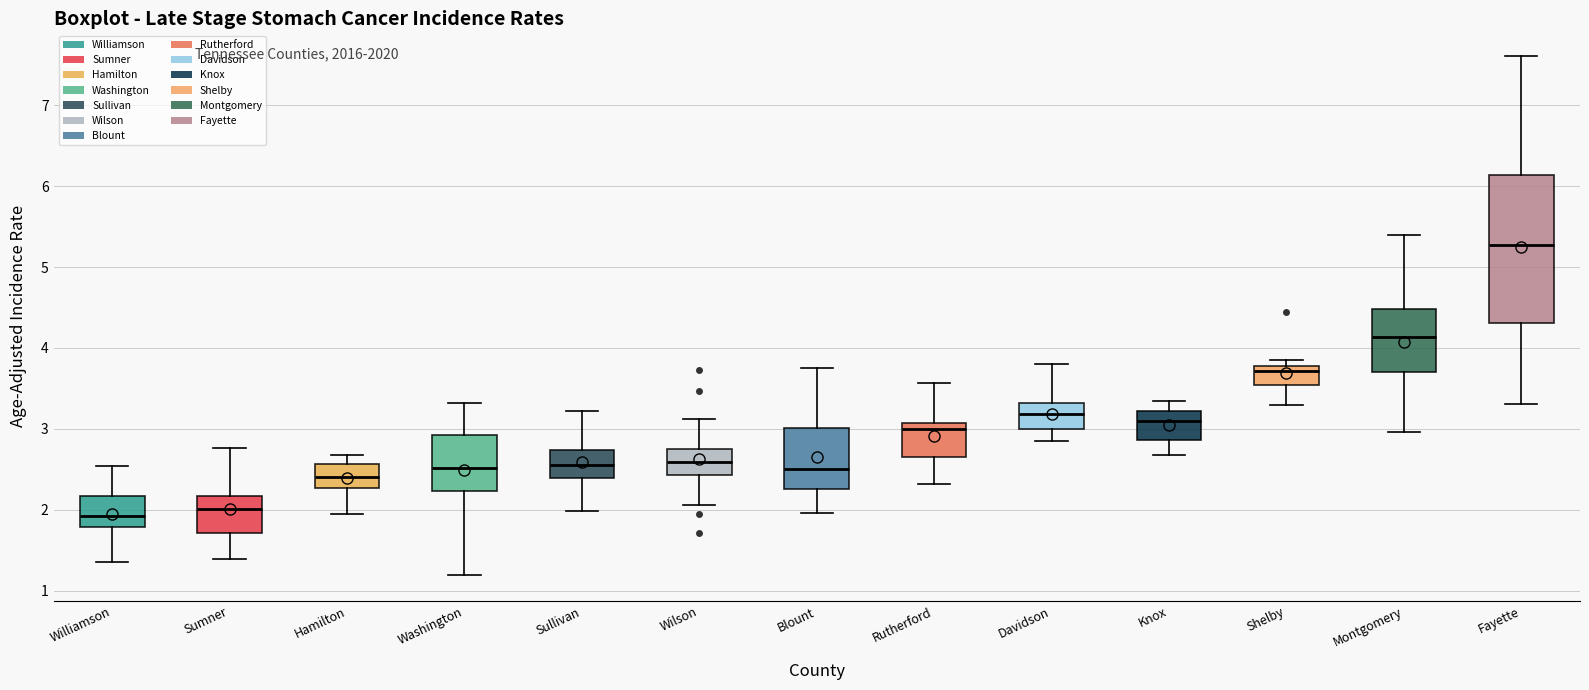

Which box is the tallest, from its lower edge to its upper edge?

Fayette